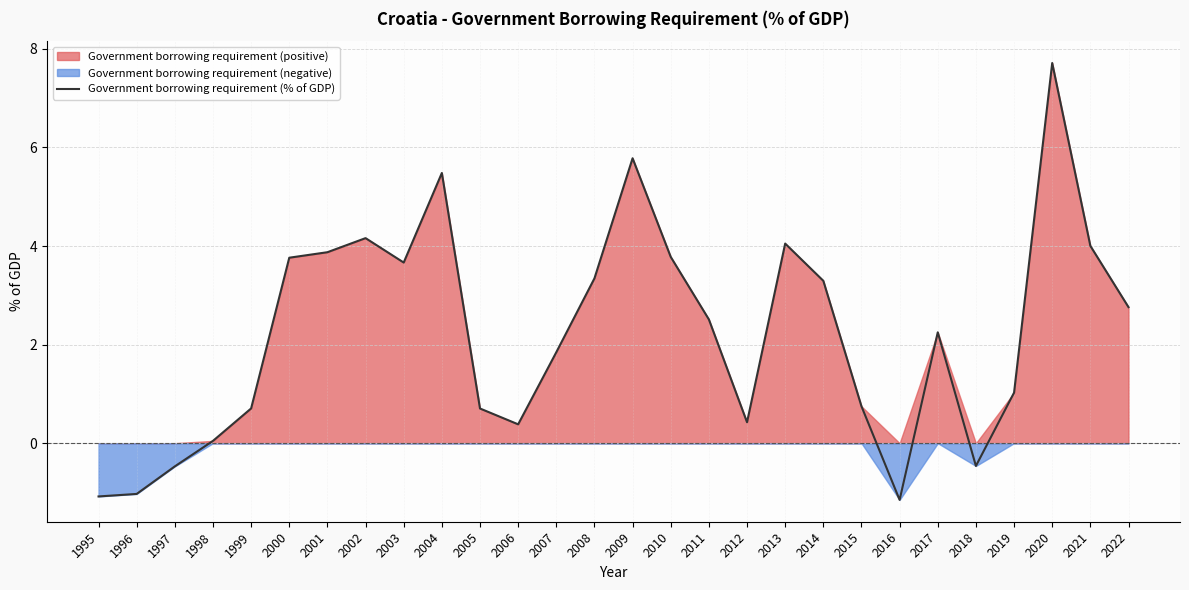

List the labels in order of value, largest first.

2020, 2009, 2004, 2002, 2013, 2021, 2001, 2010, 2000, 2003, 2008, 2014, 2022, 2011, 2017, 2007, 2019, 2015, 1999, 2005, 2012, 2006, 1998, 2018, 1997, 1996, 1995, 2016